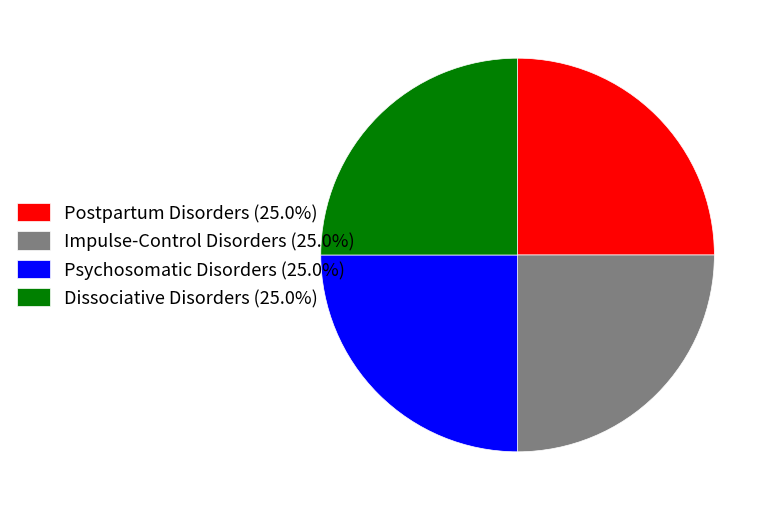

What is the ratio of the value at Impulse-Control Disorders (25.0%) to the value at Psychosomatic Disorders (25.0%)?

1.0